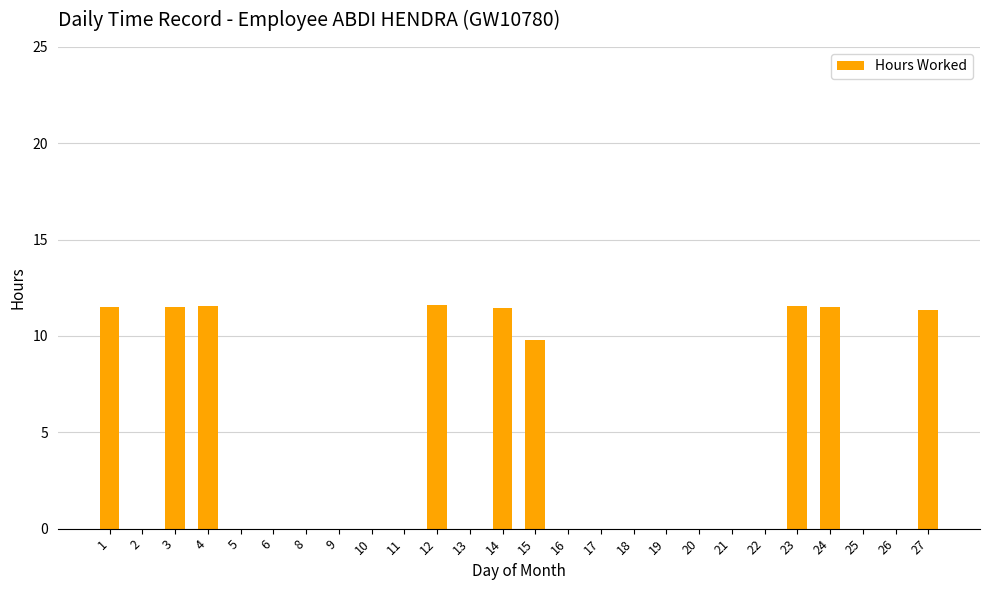

How many data points does each series have?

26